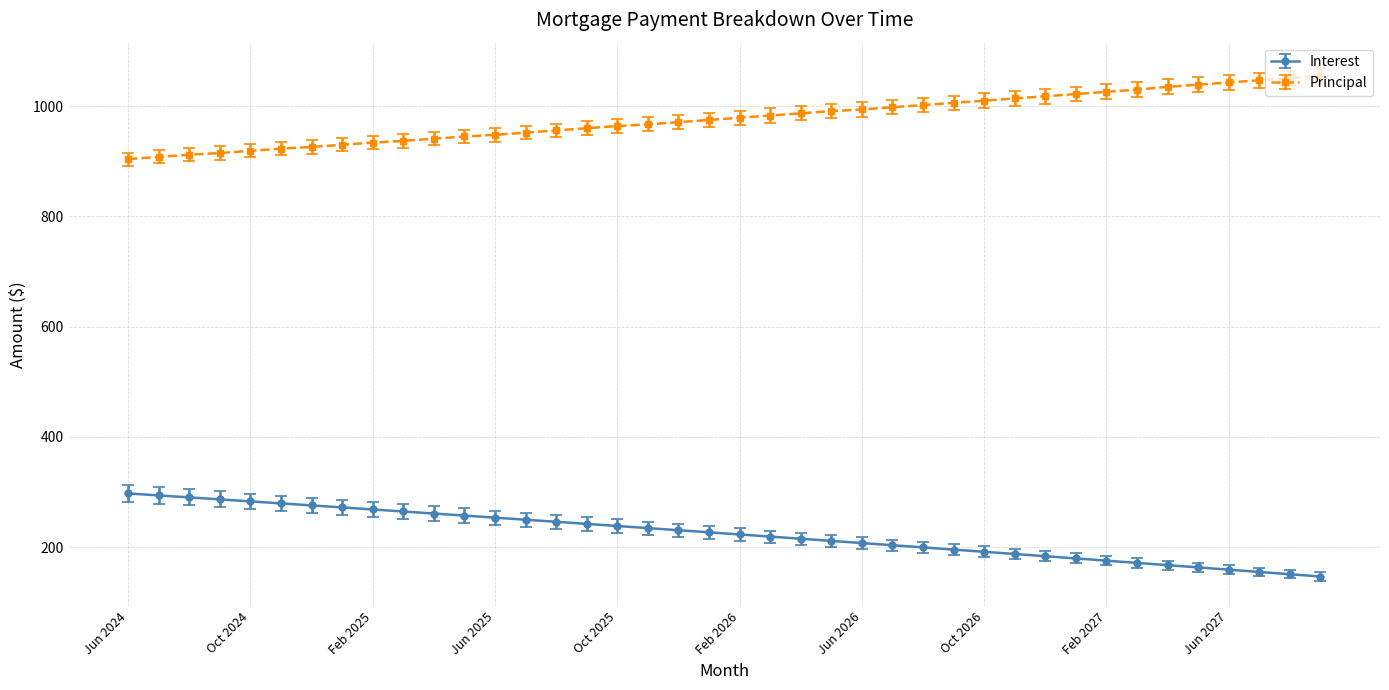

What is the smallest value displayed?

146.9